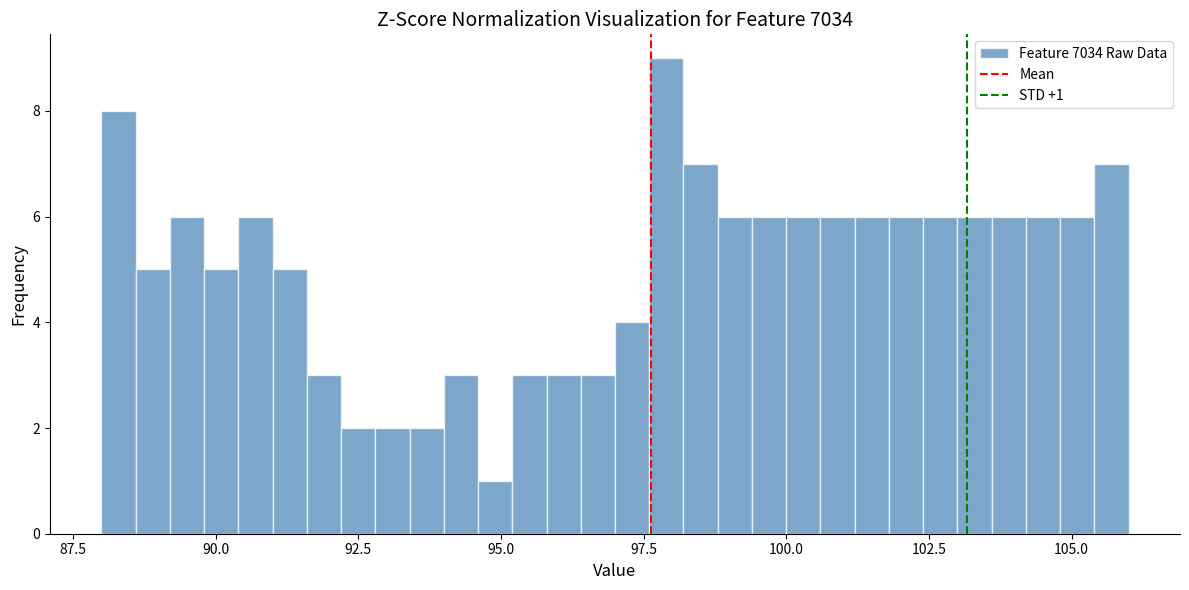

Read against the x-axis, roughly where is the centre of the tallest bar?

98.0